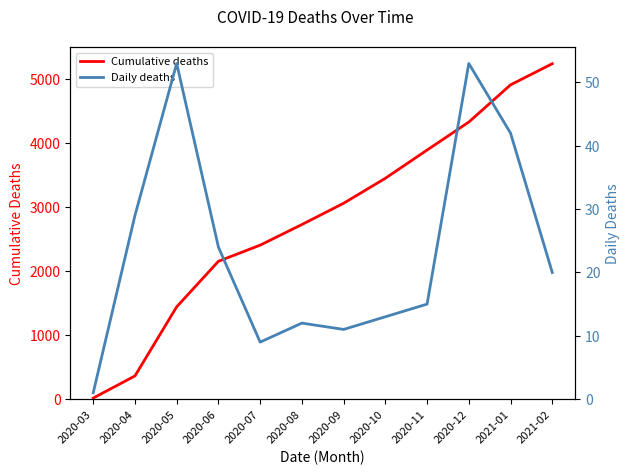

Rank the categories by Daily deaths value from lowest to highest.

2020-03, 2020-07, 2020-09, 2020-08, 2020-10, 2020-11, 2021-02, 2020-06, 2020-04, 2021-01, 2020-05, 2020-12